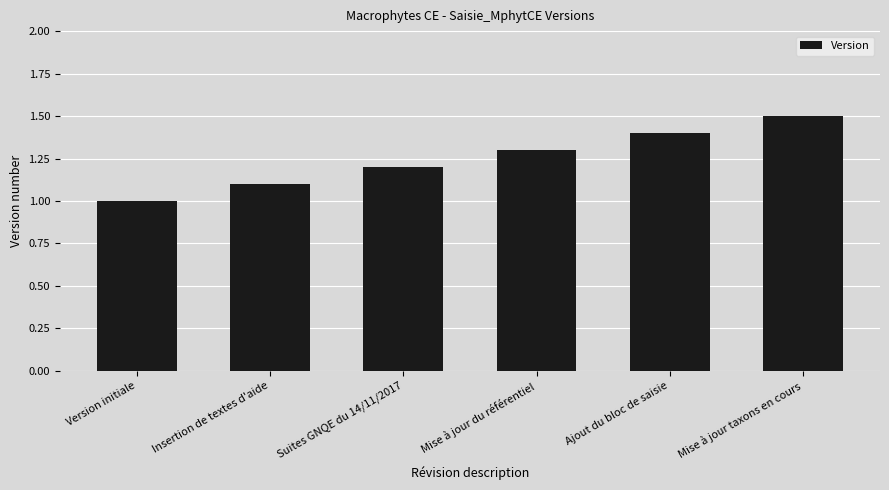

Reading left to right, extract all data points from this chart.

Version initiale=1.0	Insertion de textes d'aide=1.1	Suites GNQE du 14/11/2017=1.2	Mise à jour du référentiel=1.3	Ajout du bloc de saisie=1.4	Mise à jour taxons en cours=1.5